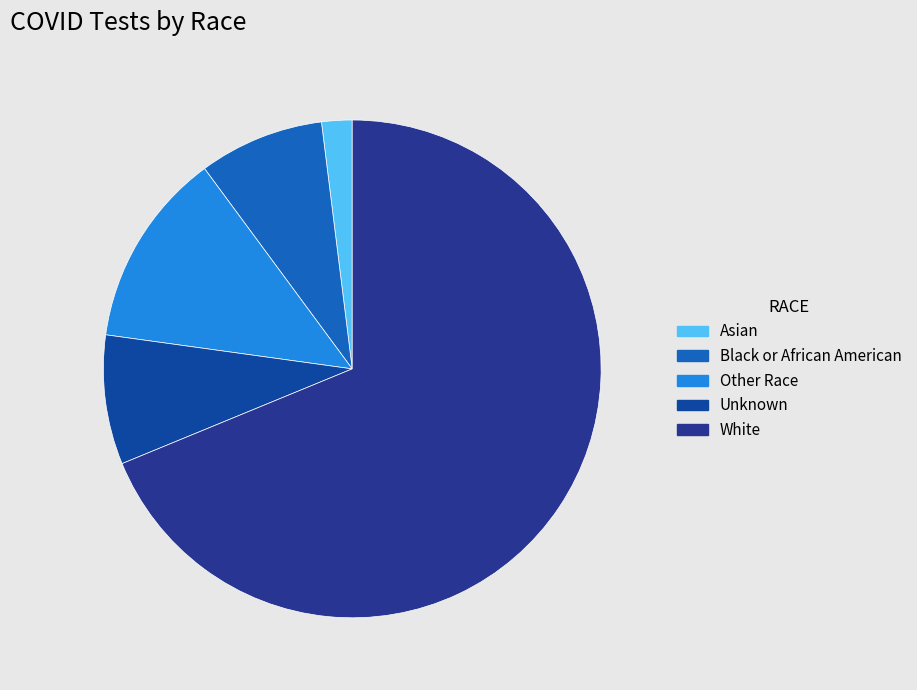

To the nearest percent, what is the combined percentage of Asian and Unknown?

10%